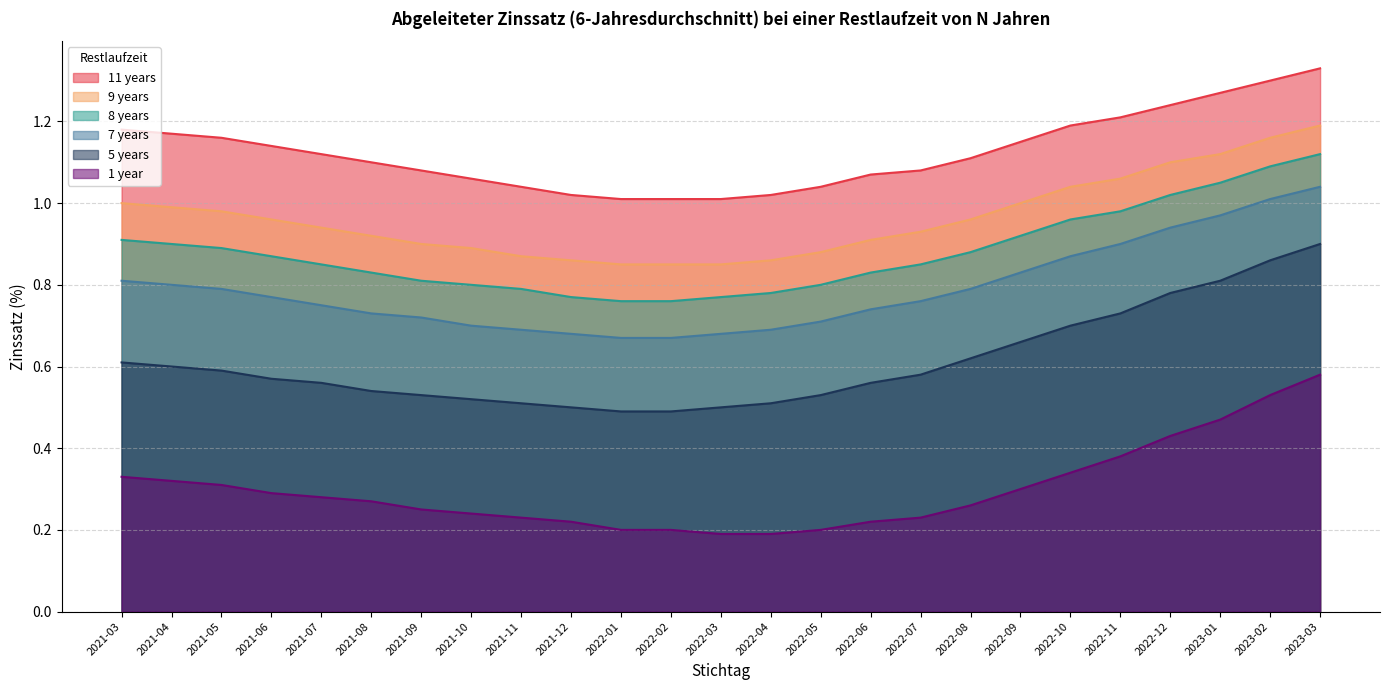

What position from the right is 2021-05?

23